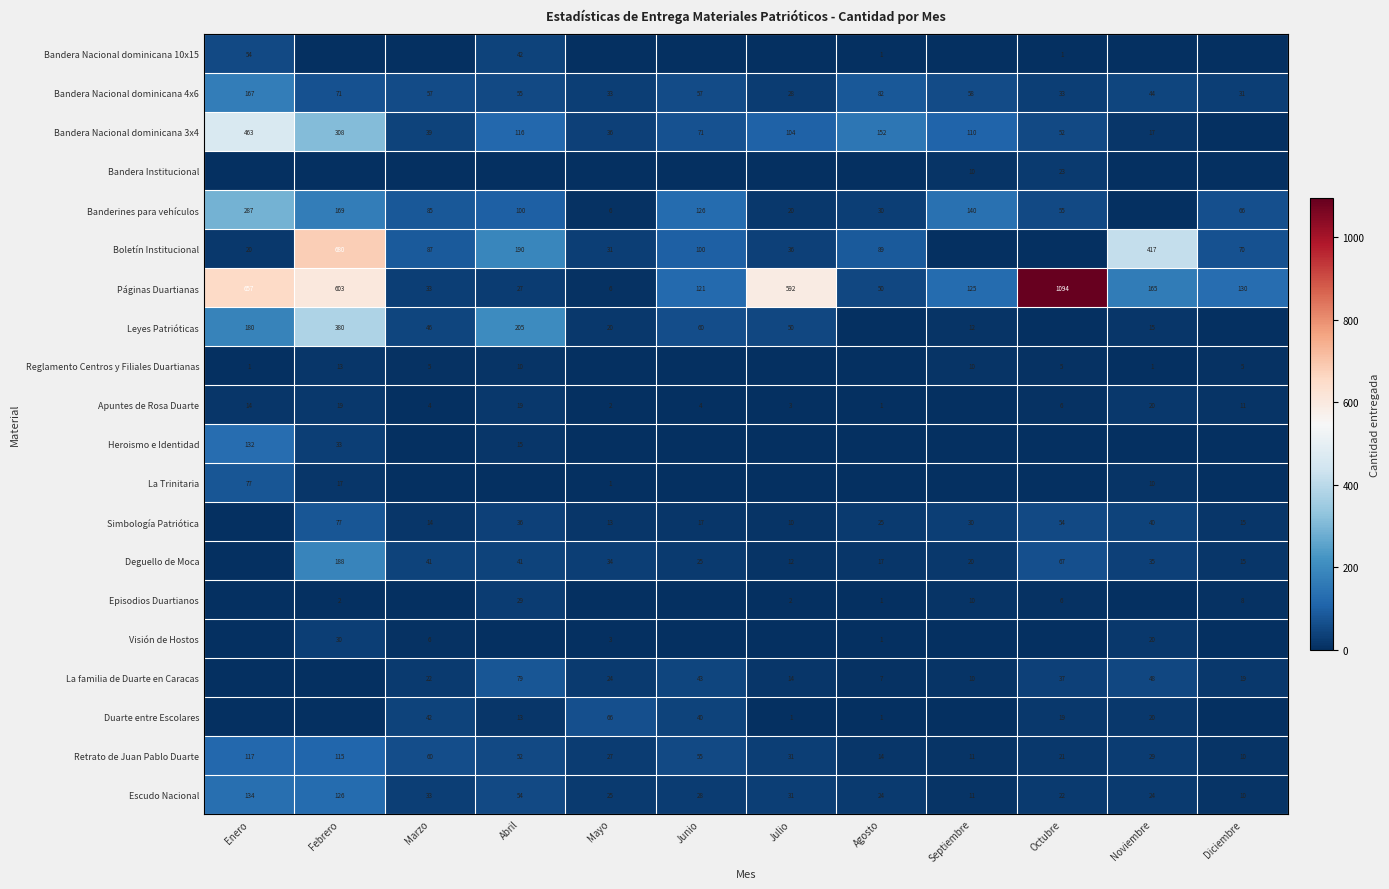

Is the value of Reglamento Centros y Filiales Duartianas at Marzo greater than the value of Retrato de Juan Pablo Duarte at Enero?

No